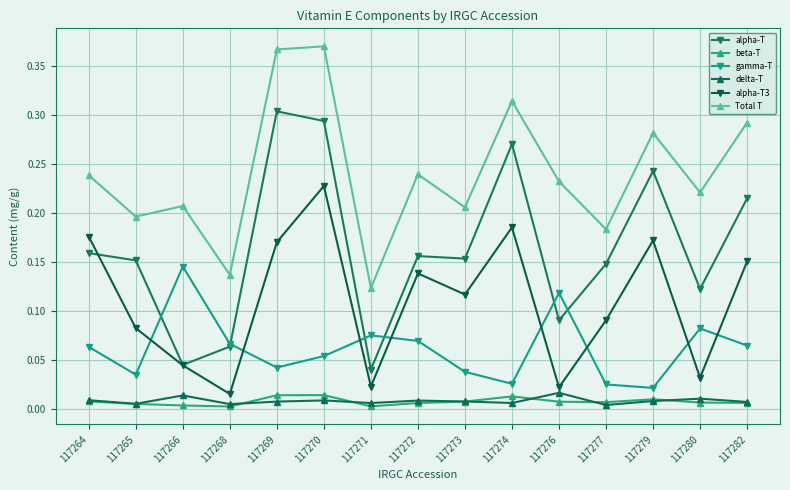

Is it true that alpha-T3 equals 0.2 at 117274?

True